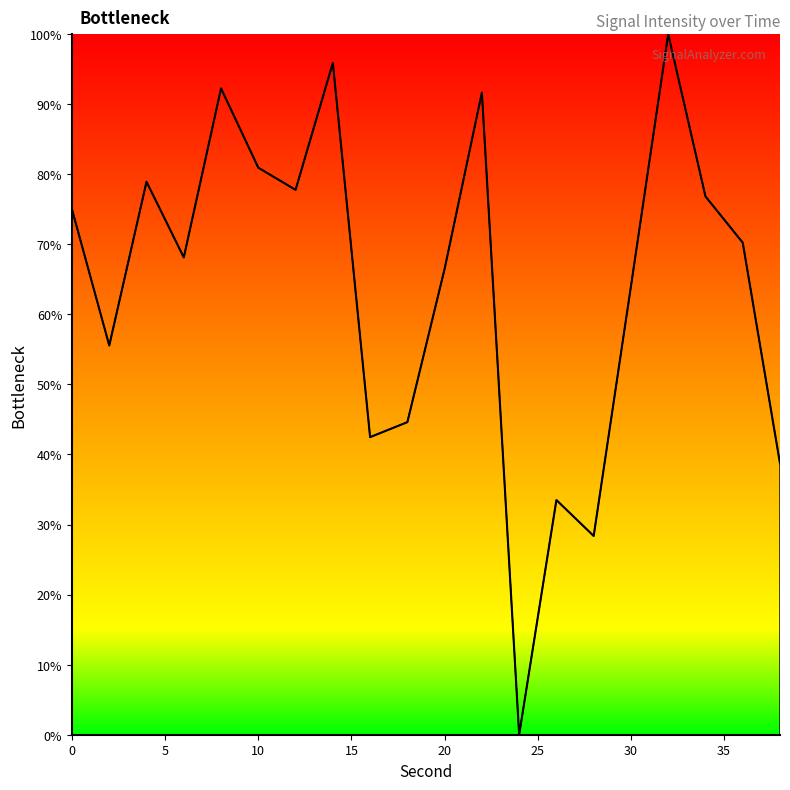

What is the maximum value shown in the chart?

100.0